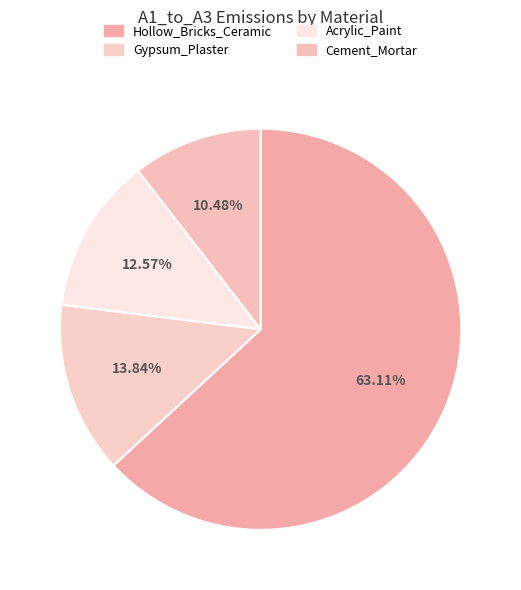

Does Hollow_Bricks_Ceramic account for over 50% of the chart?

Yes